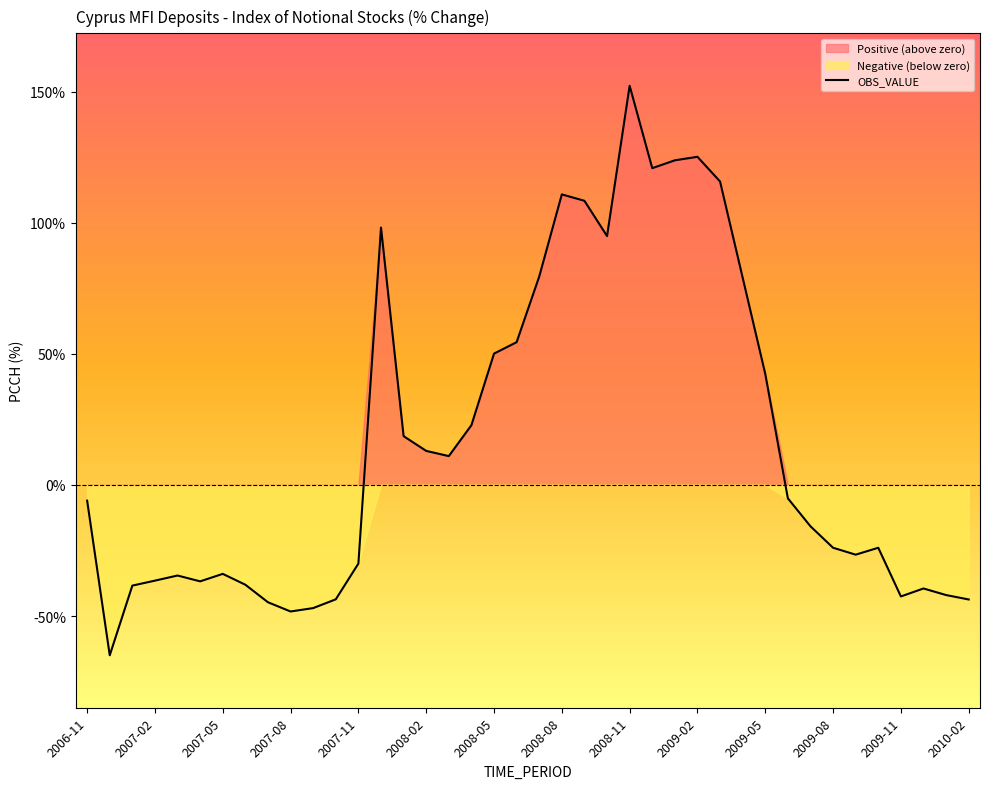

What is the maximum value for OBS_VALUE?

152.2